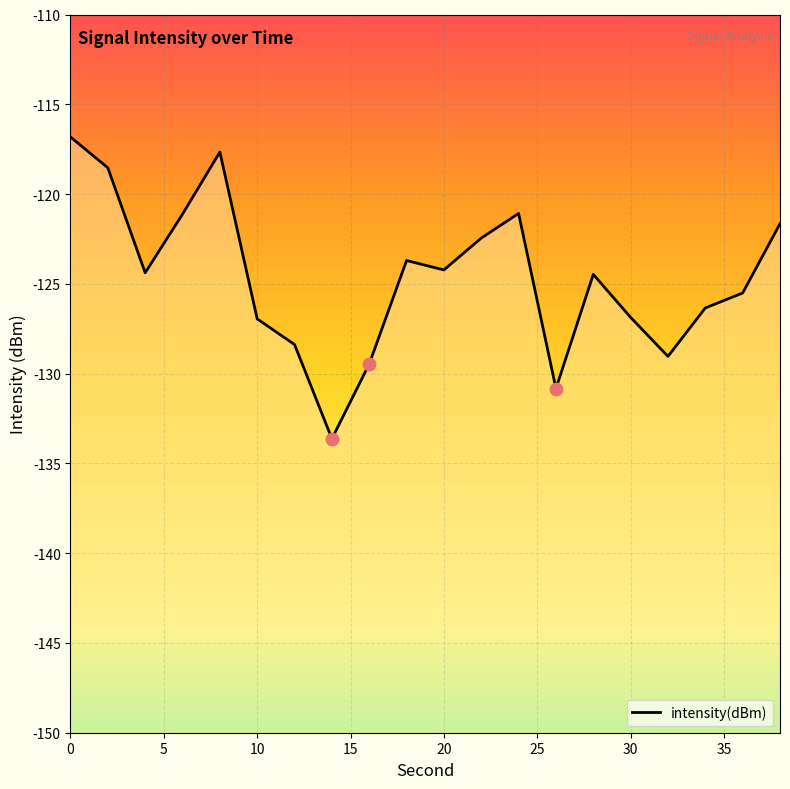

Between 20 and 4, which is larger?

20